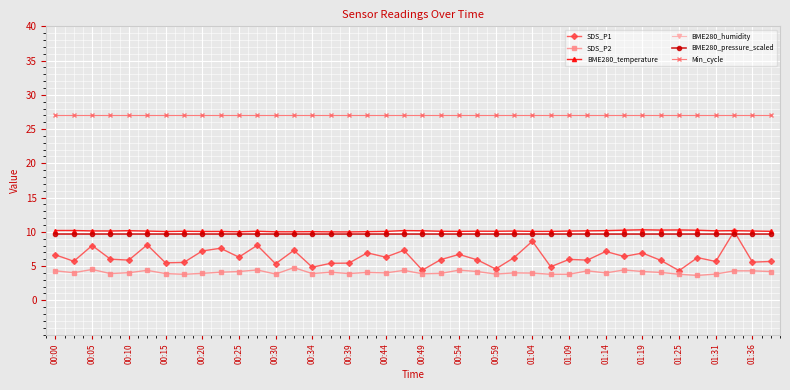

How many lines are shown in the chart?

6